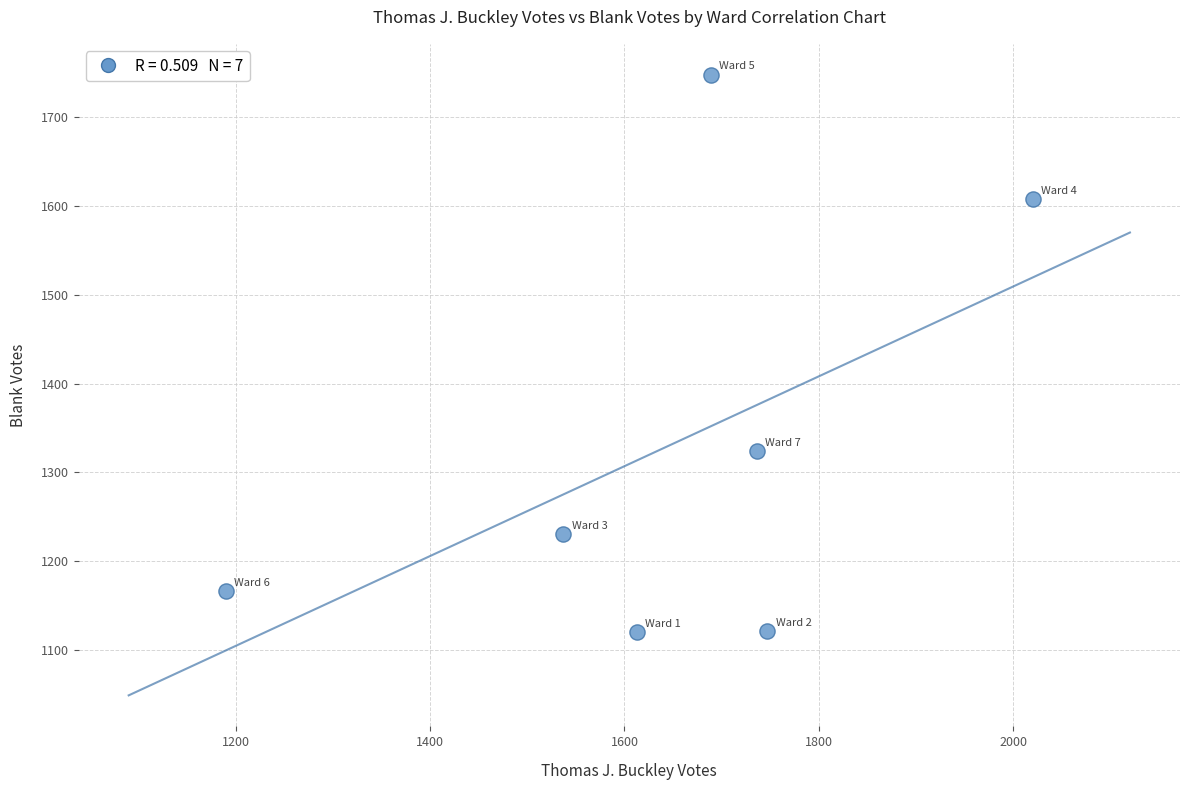

What Y value in the scatter plot is closest to 1434?

1324